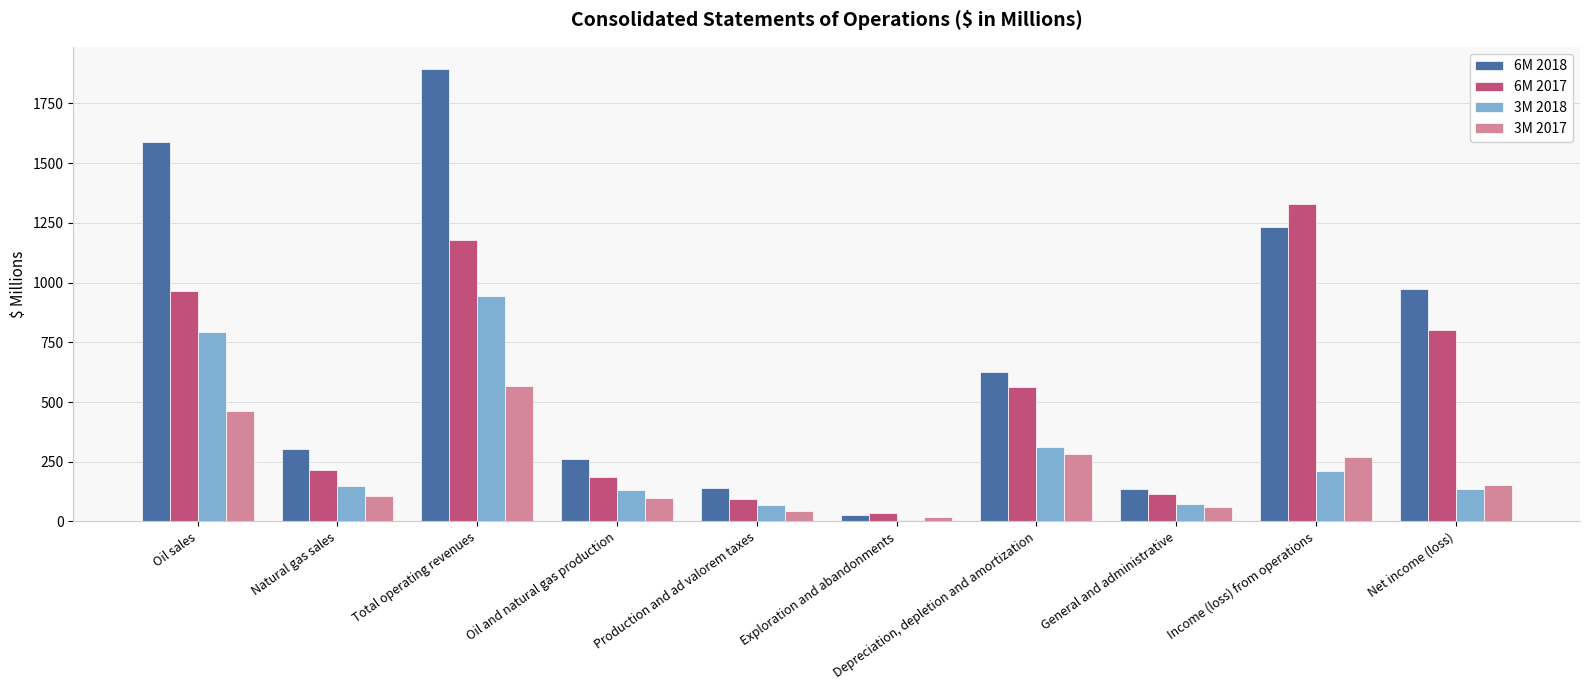

True or false: 3M 2018 has a value of 795 at Oil sales.

True